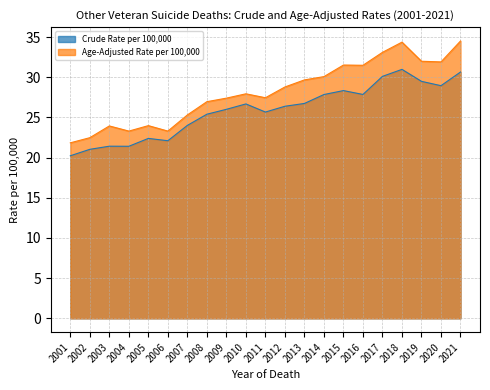

Is it true that Crude Rate per 100,000 equals 26.4 at 2012?

True